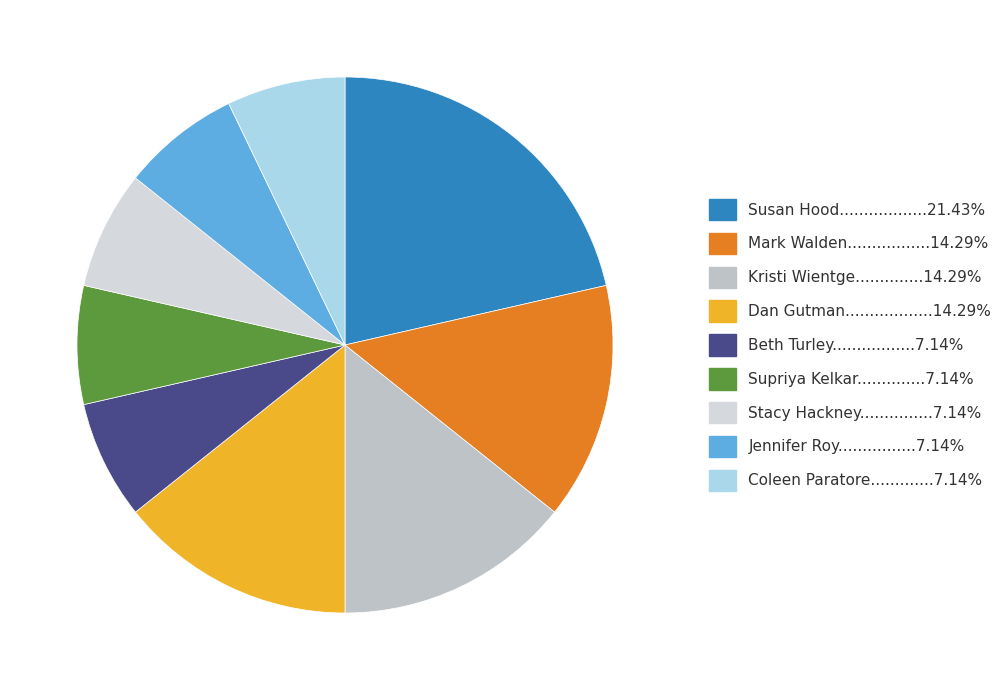

Which category has the smallest portion of the pie?

Beth Turley (100648786)